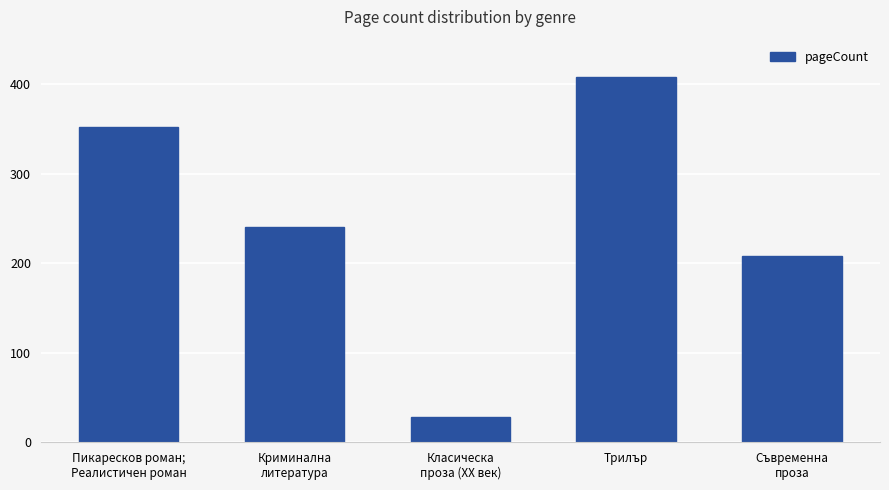

Reading left to right, transcribe all the data shown in this chart.

Пикаресков роман;
Реалистичен роман=352	Криминална
литература=240	Класическа
проза (XX век)=28	Трилър=408	Съвременна
проза=208